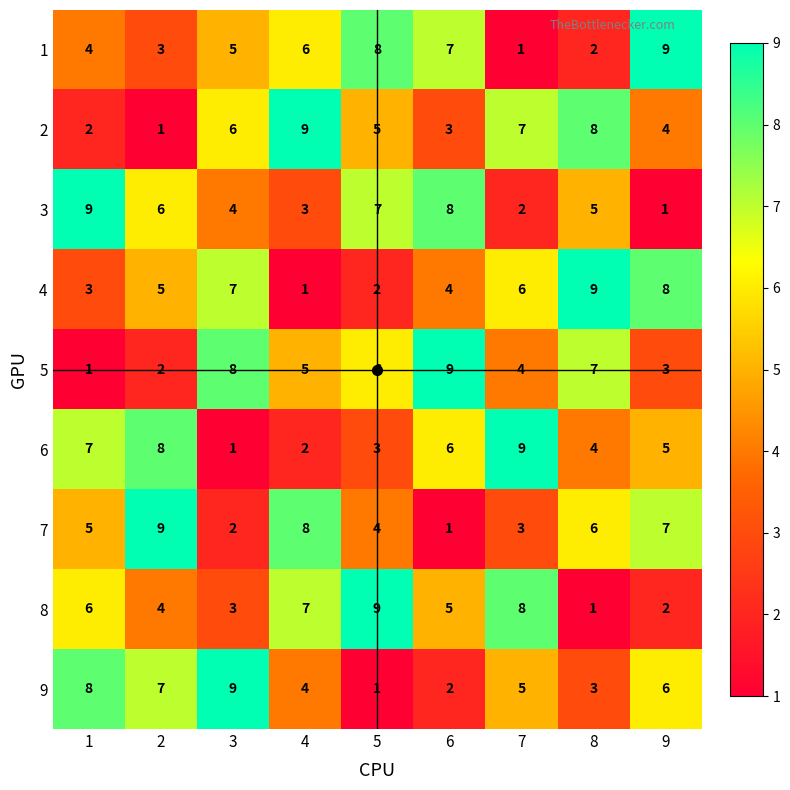

At how many categories does at least one series exceed 5?

9